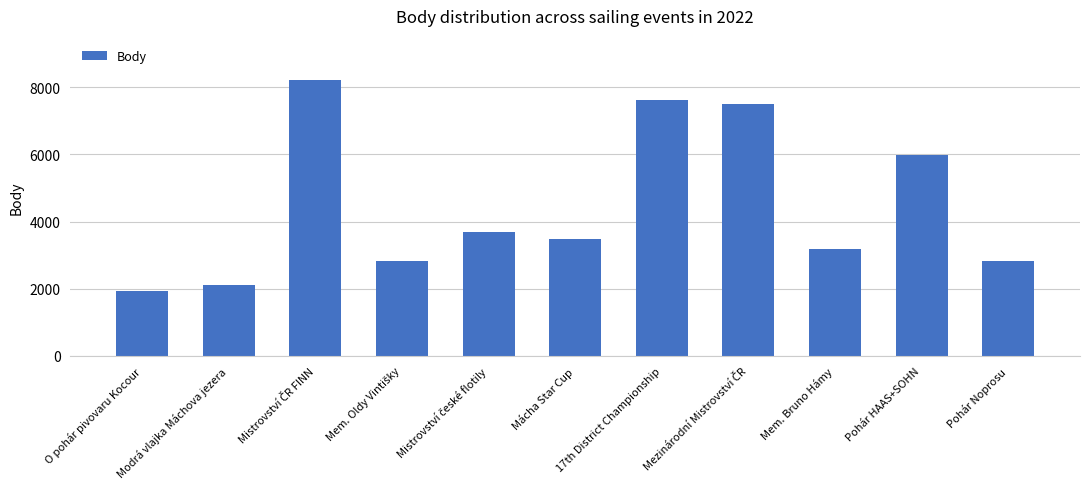

What is the change in value from Modrá vlajka Máchova jezera to Mem. Bruno Hámy?

+1063